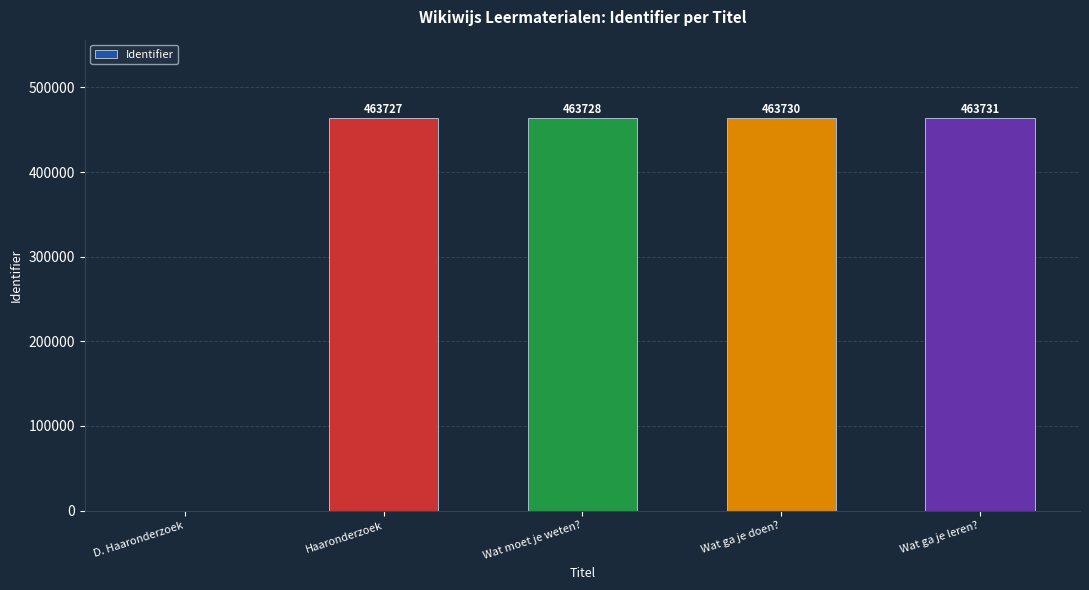

What is the maximum value shown in the chart?

463731